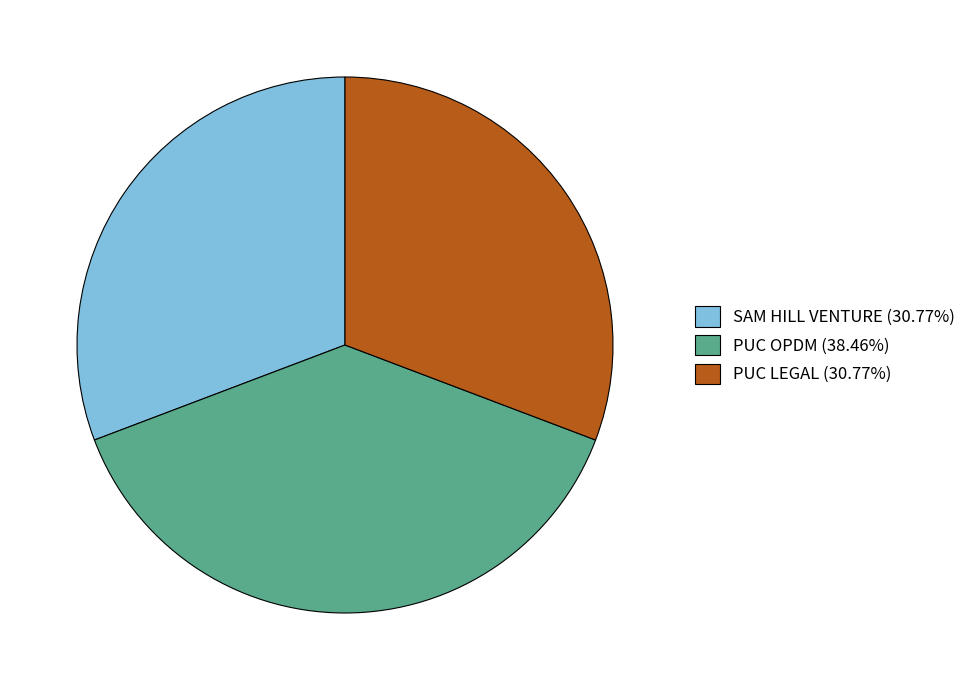

What is the ratio of the value at PUC LEGAL (30.77%) to the value at PUC OPDM (38.46%)?

0.8